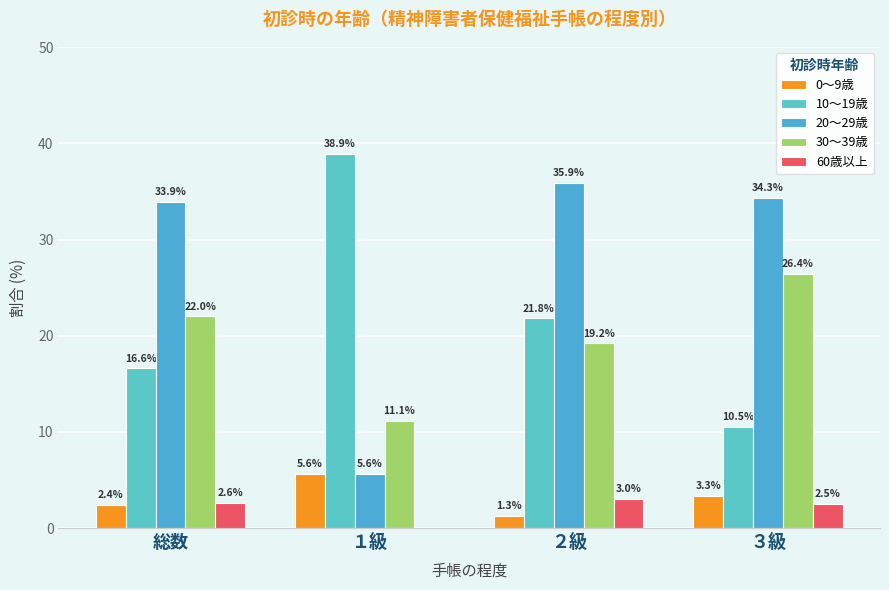

What is the total value across all series at １級?

61.2